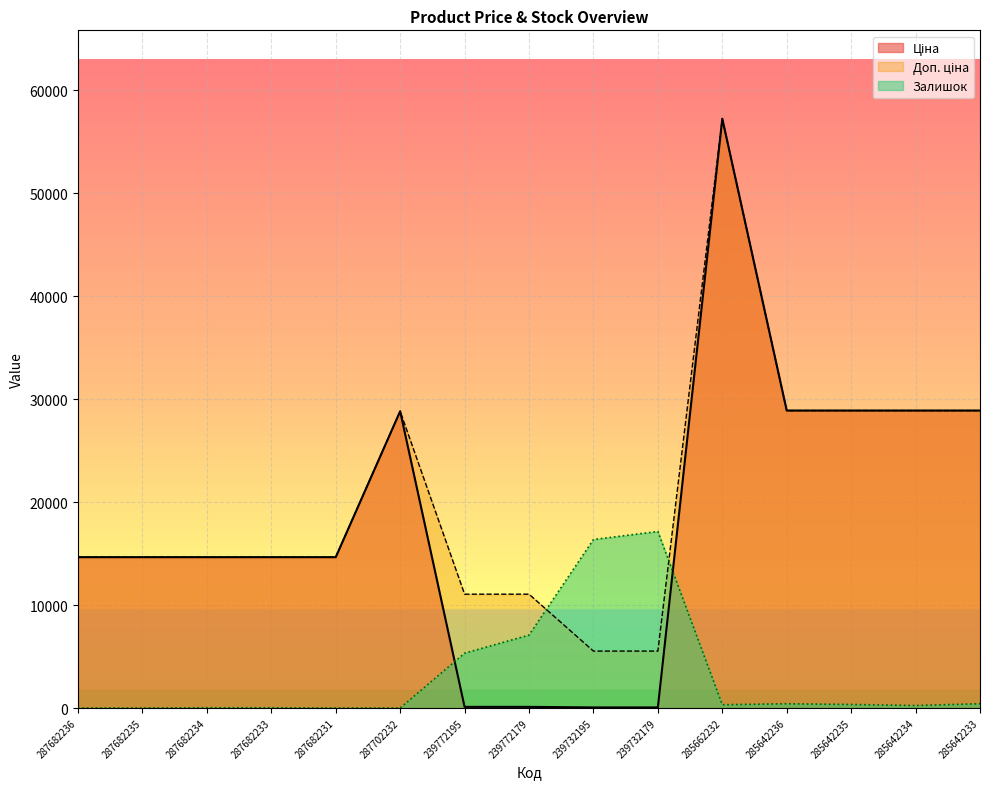

List the series in order of their peak value, lowest first.

Залишок, Ціна, Доп. ціна